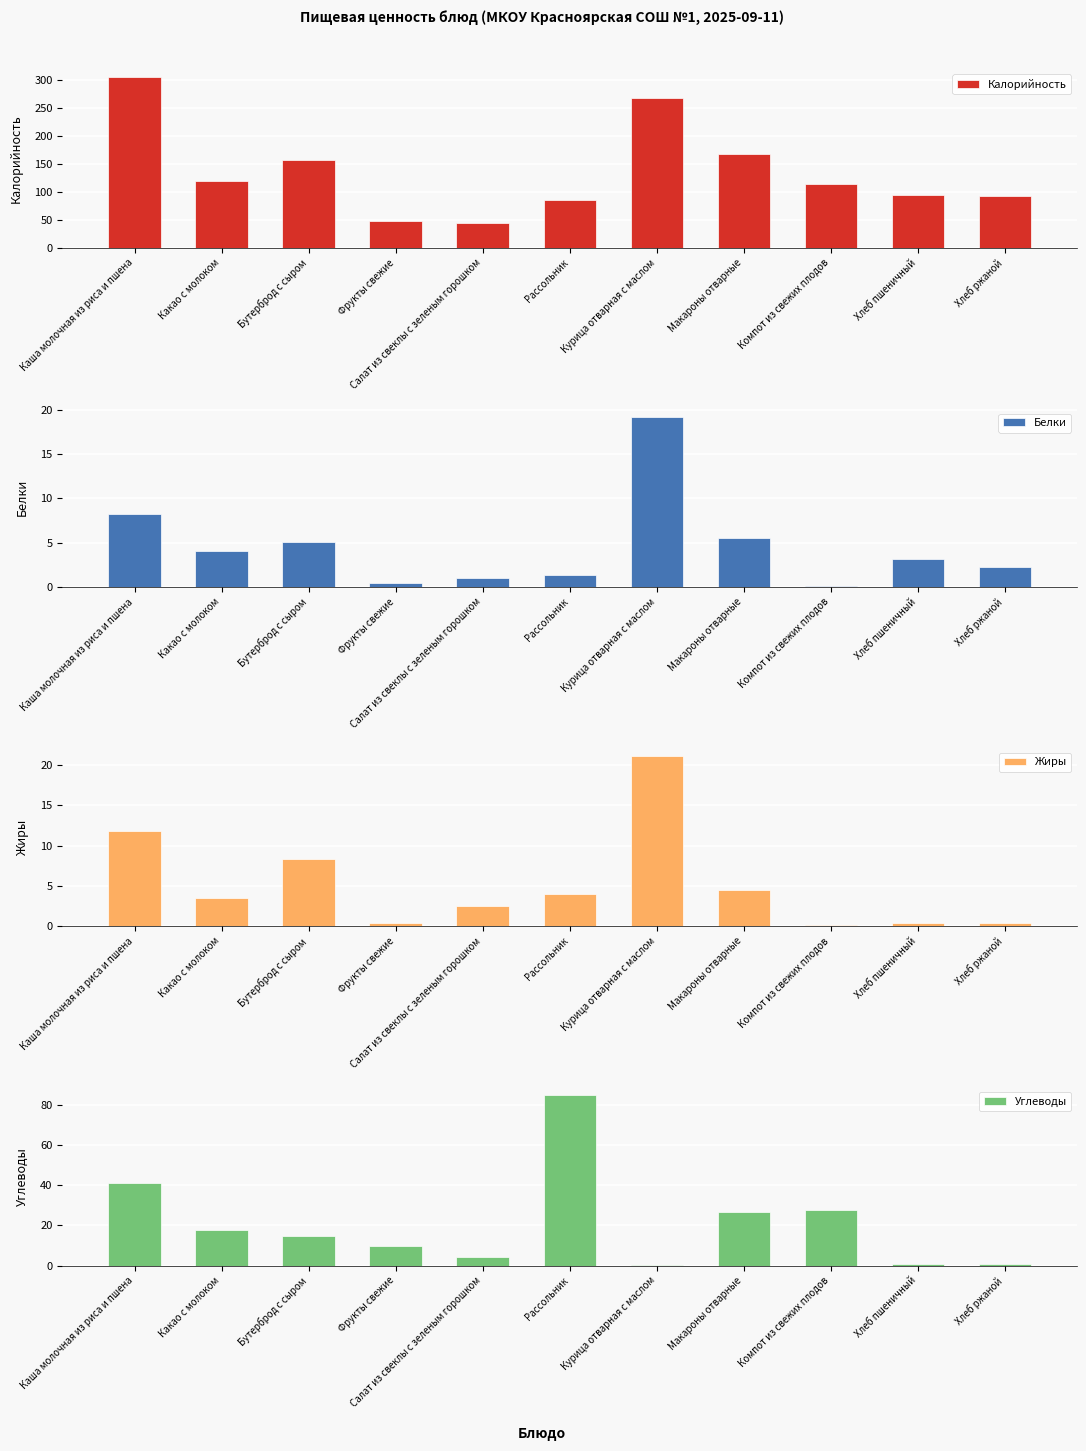

List the labels in order of Белки value, largest first.

Курица отварная с маслом, Каша молочная из риса и пшена, Макароны отварные, Бутерброд с сыром, Какао с молоком, Хлеб пшеничный, Хлеб ржаной, Рассольник, Салат из свеклы с зеленым горошком, Фрукты свежие, Компот из свежих плодов